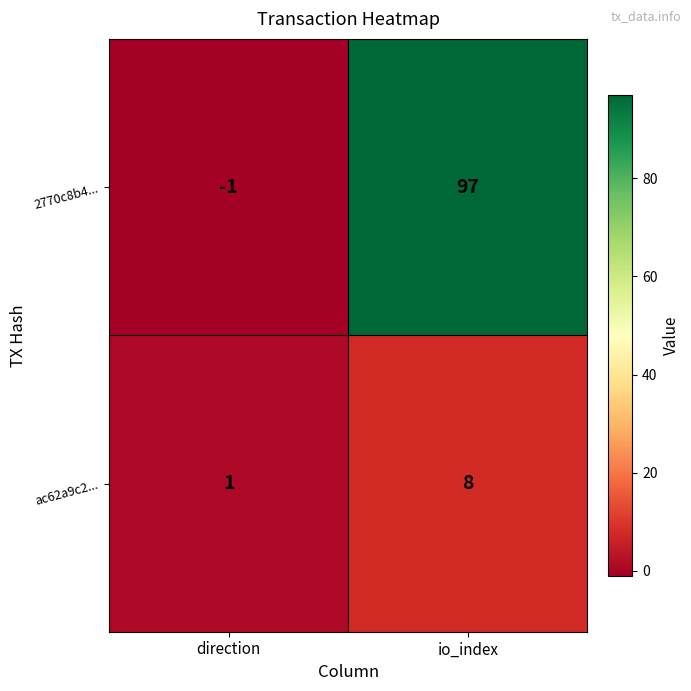

What is the maximum value for ac62a9c2...?

8